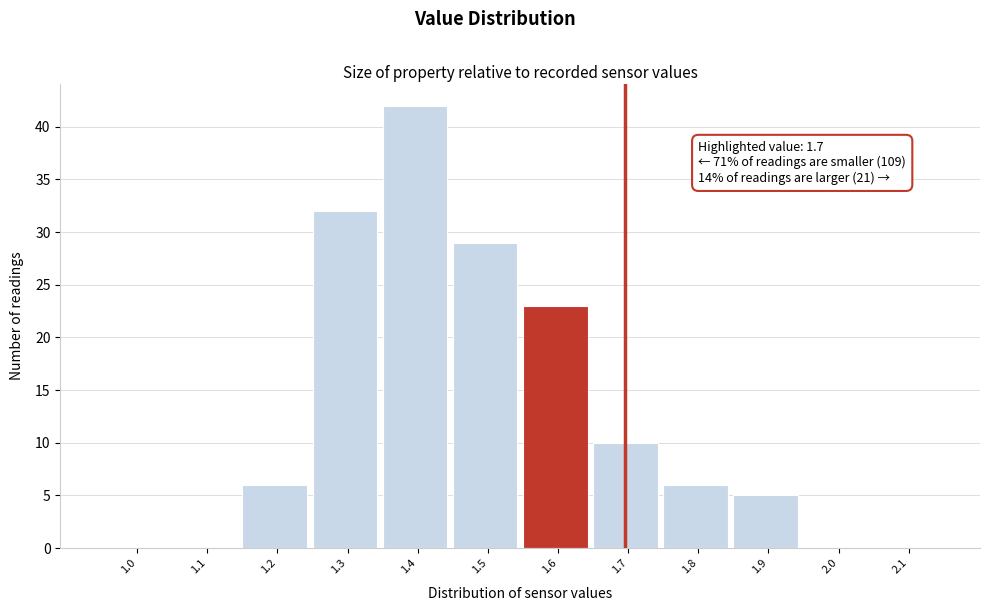

Reading left to right, list all the values displayed in this chart.

1.0=0	1.1=0	1.2=6	1.3=32	1.4=42	1.5=29	1.6=23	1.7=10	1.8=6	1.9=5	2.0=0	2.1=0